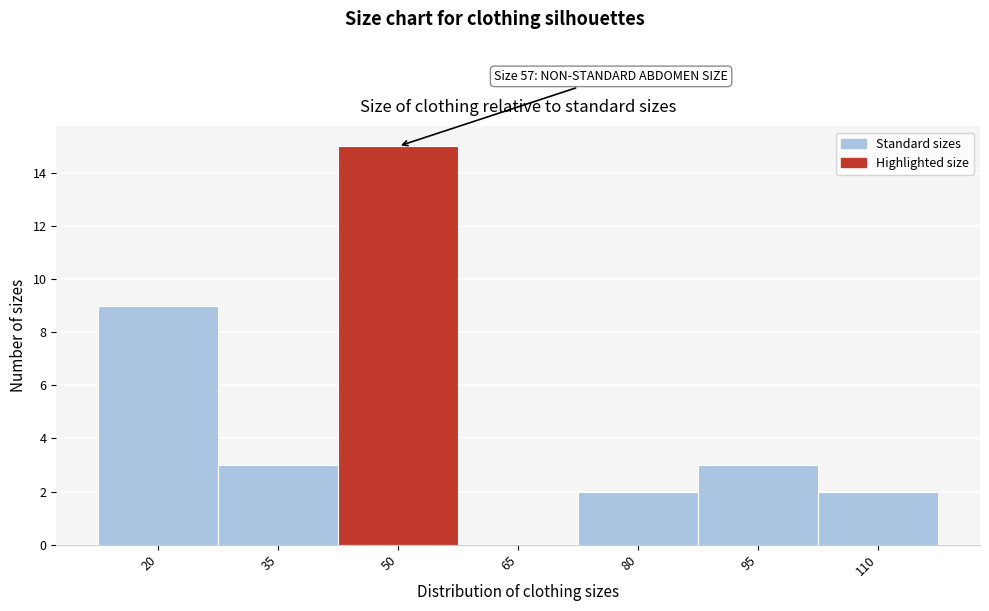

Reading right to left, list all the values displayed in this chart.

110=2	95=3	80=2	65=0	50=15	35=3	20=9